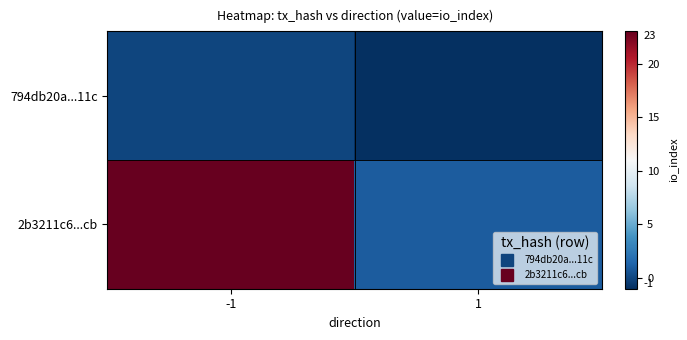

Which series changed the most between -1 and 1?

2b3211c6...cb